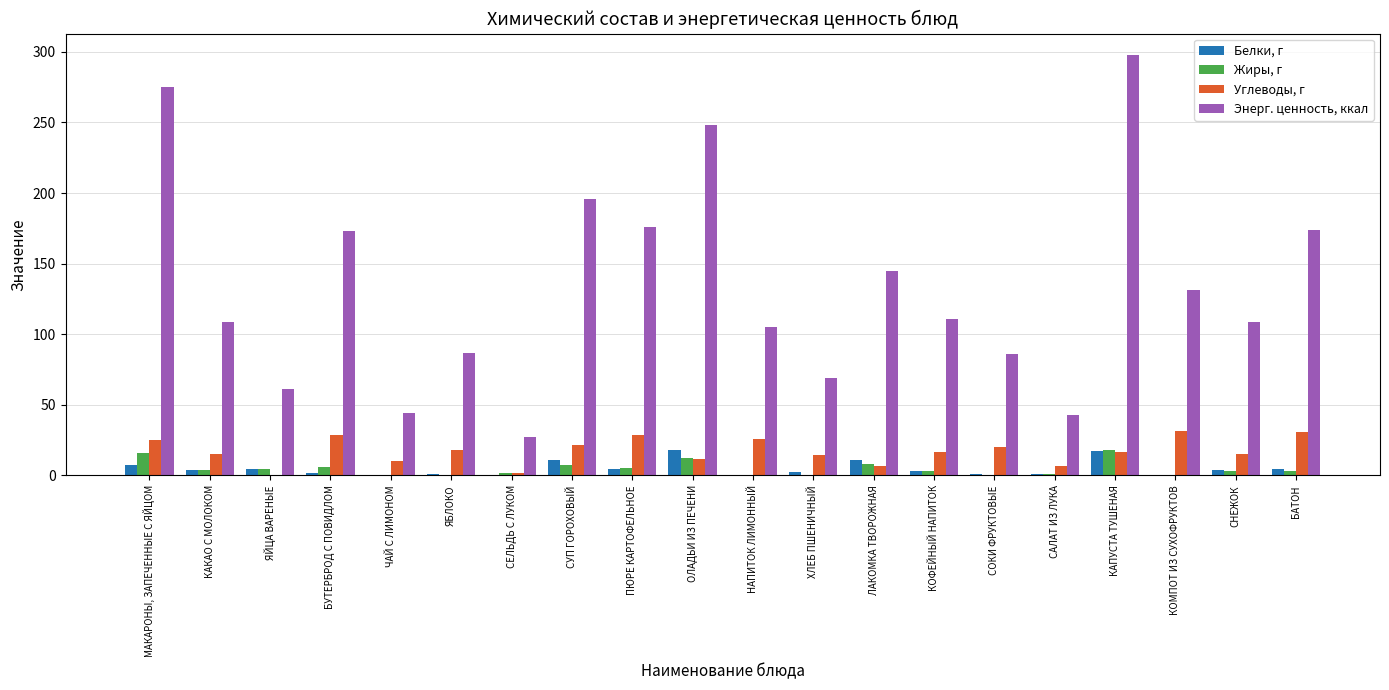

What value does the Углеводы, г series have at ОЛАДЬИ ИЗ ПЕЧЕНИ?

11.7